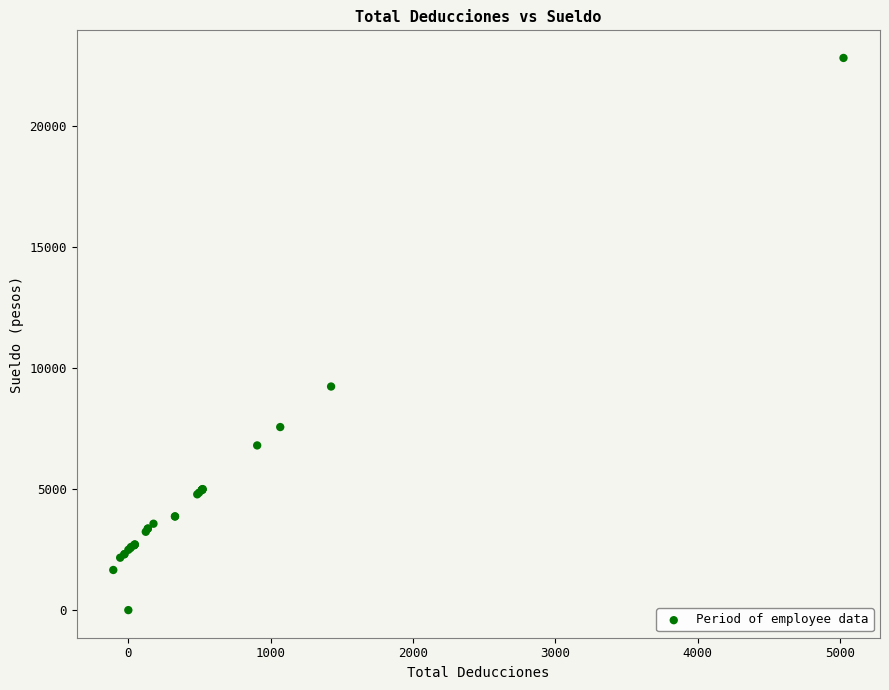

What Y value in the scatter plot is closest to 11397?

9229.9